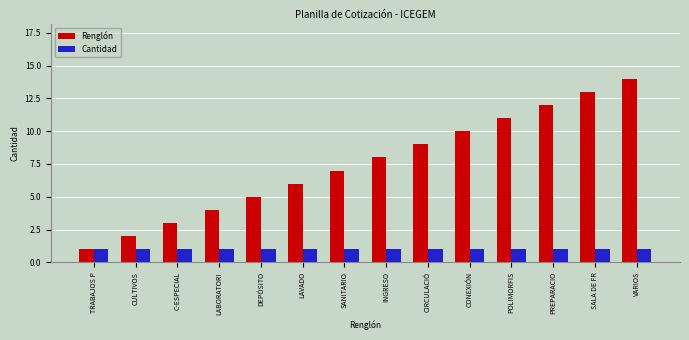

List the series in order of their overall mean, highest first.

Renglón, Cantidad